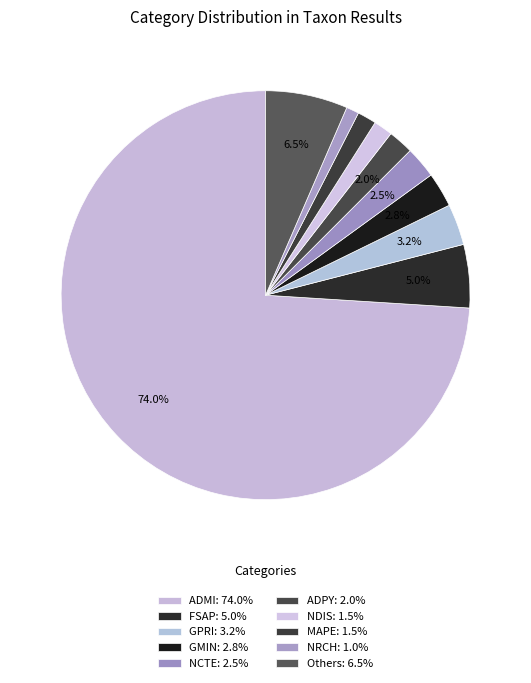

Which category accounts for the majority?

ADMI